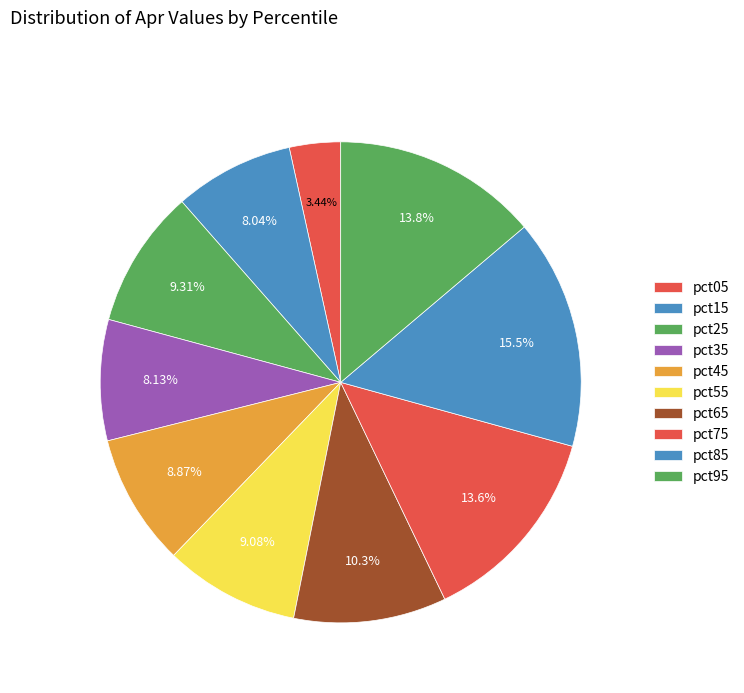

Count the number of slices in the pie.

10